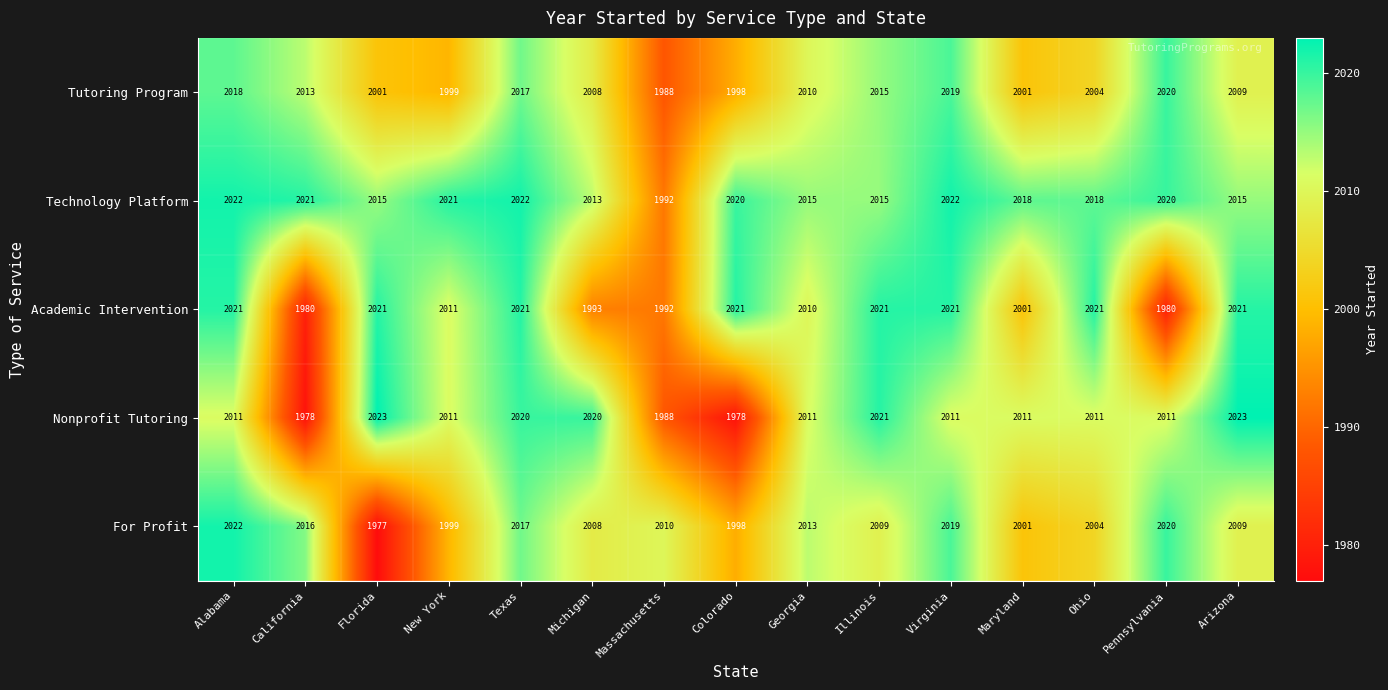

Where is For Profit nearest to the value 1999?

New York